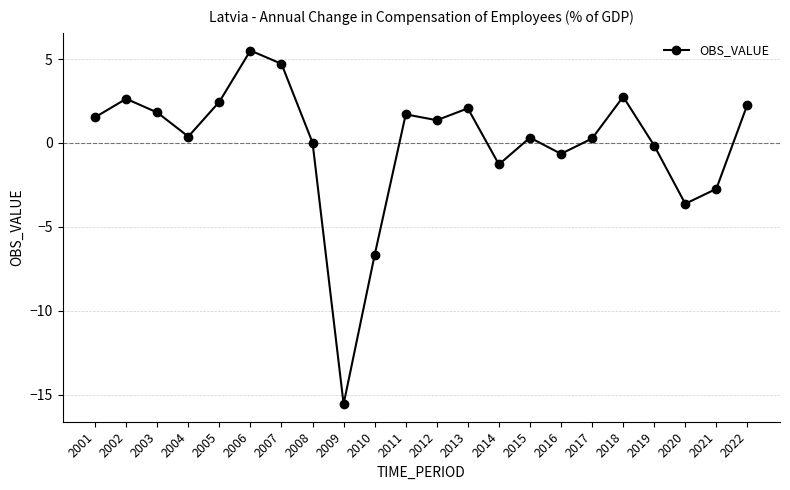

The chart shows a value of 0.4 at 2004. True or false?

True